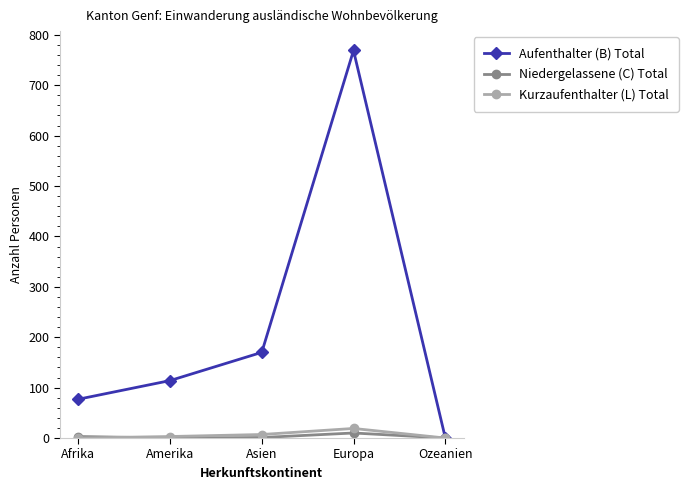

Which series has the largest total across all categories?

Aufenthalter (B) Total